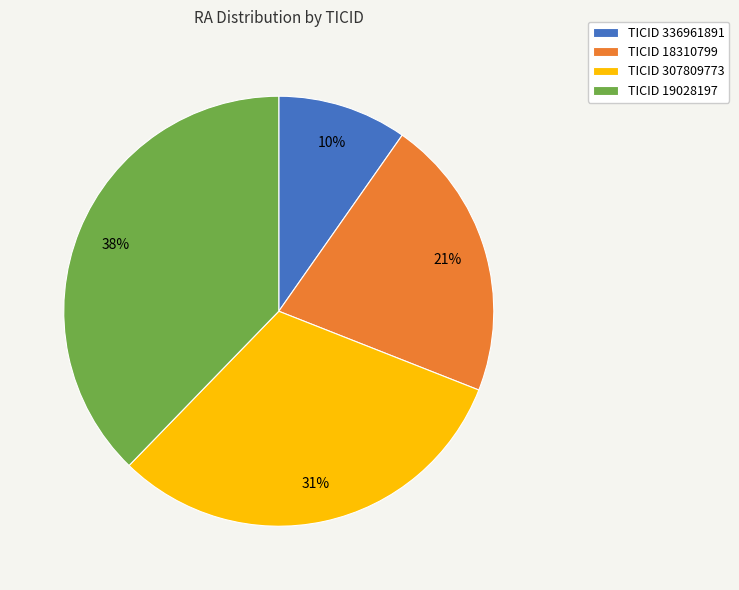

Does any single category account for the majority?

No